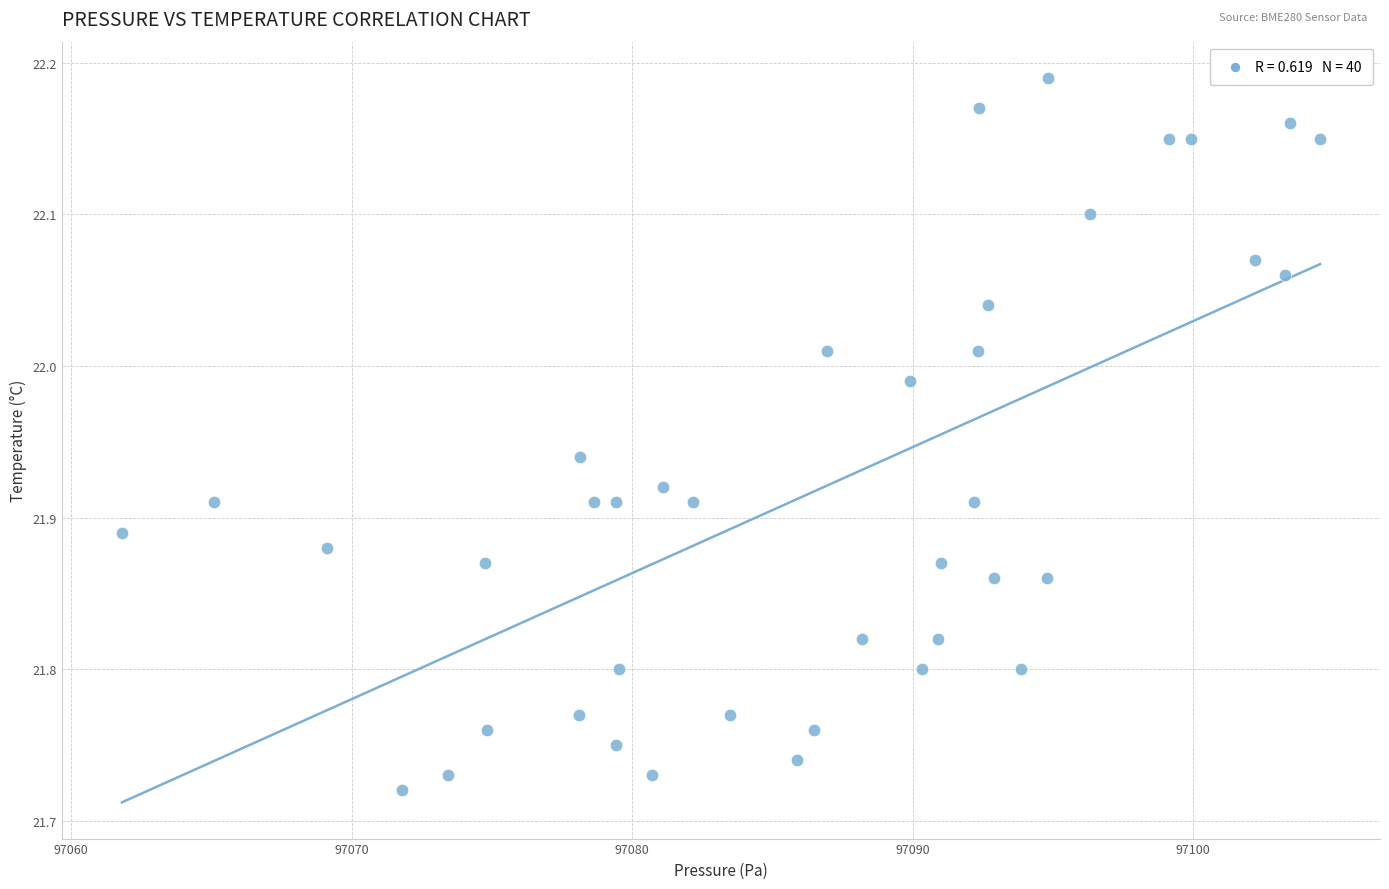

What is the range of X values (max minus min)?

42.7